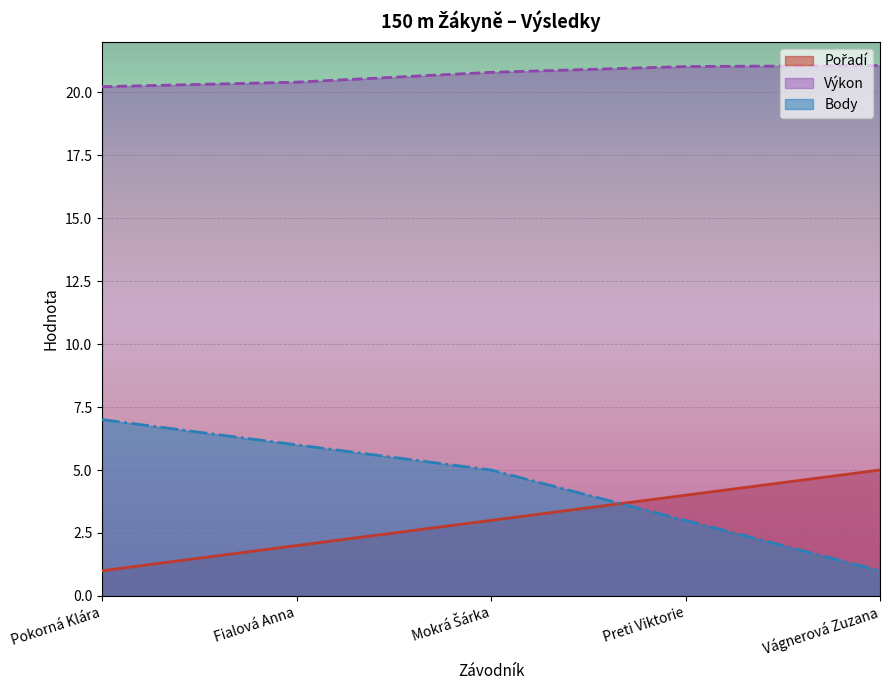

Reading right to left, what are all the values shown in this chart?

Pořadí: 5.0	4.0	3.0	2.0	1.0
Výkon: 21.1	21.0	20.8	20.4	20.2
Body: 1.0	3.0	5.0	6.0	7.0